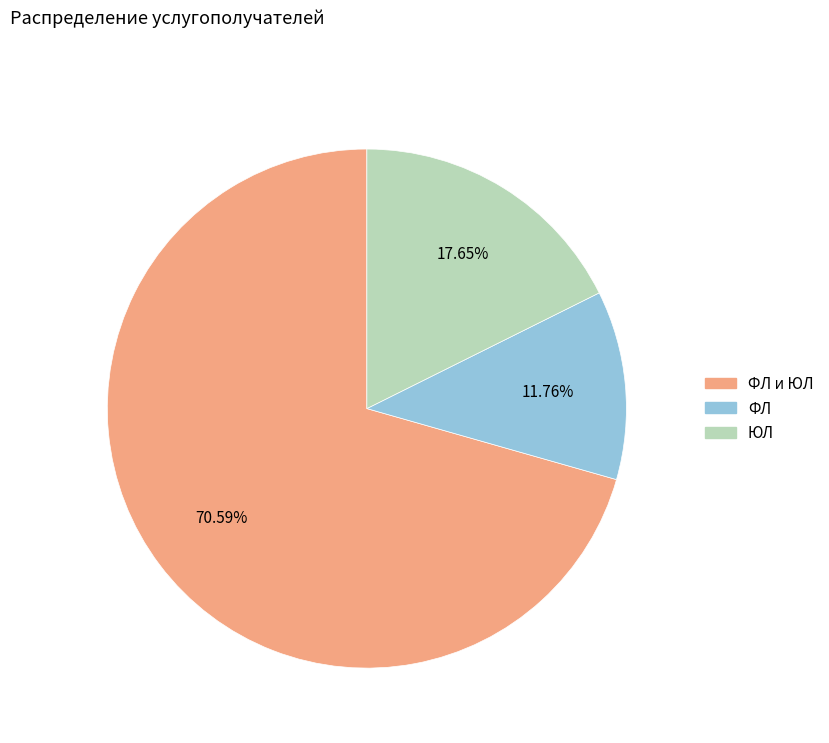

Is there a majority slice in this chart?

Yes